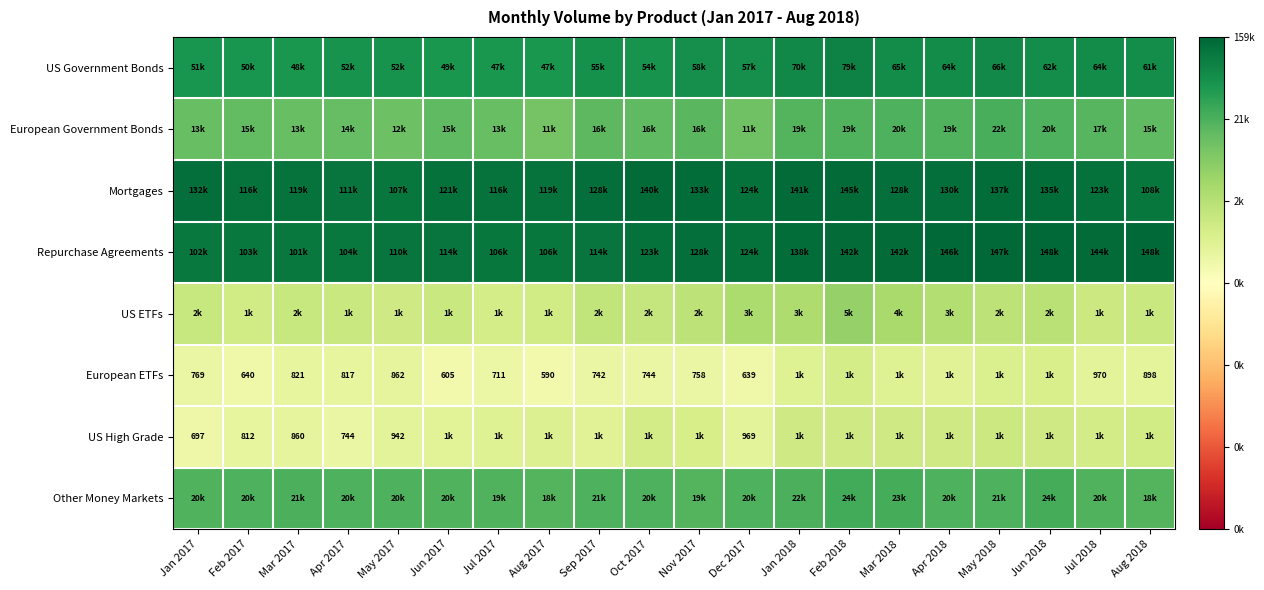

At how many categories does at least one series exceed 10?

20